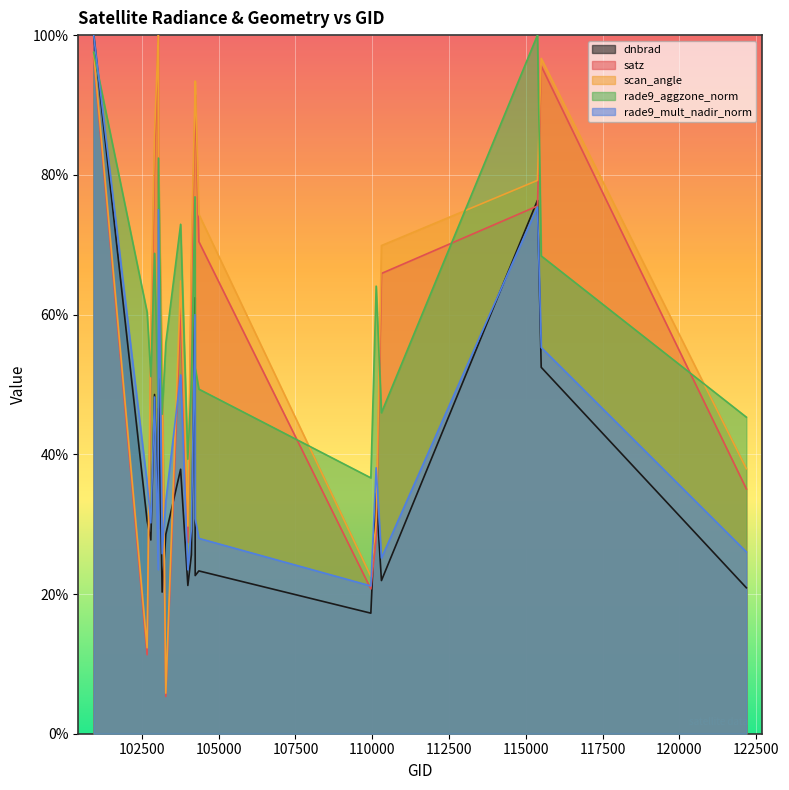

How many data points in dnbrad are above 29?

10